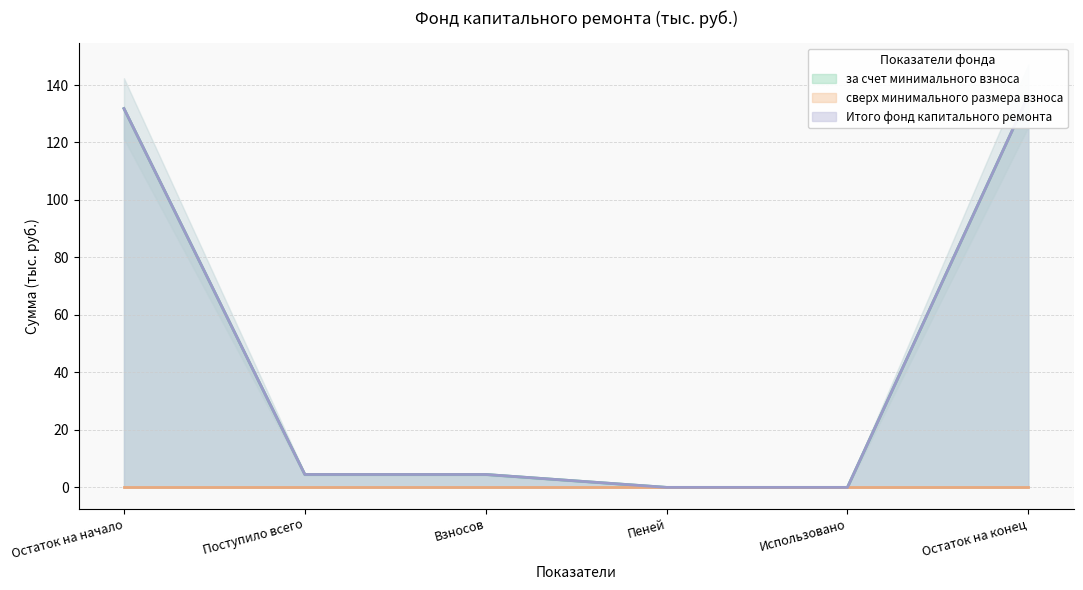

What is the highest value of the за счет минимального взноса series?

136.3